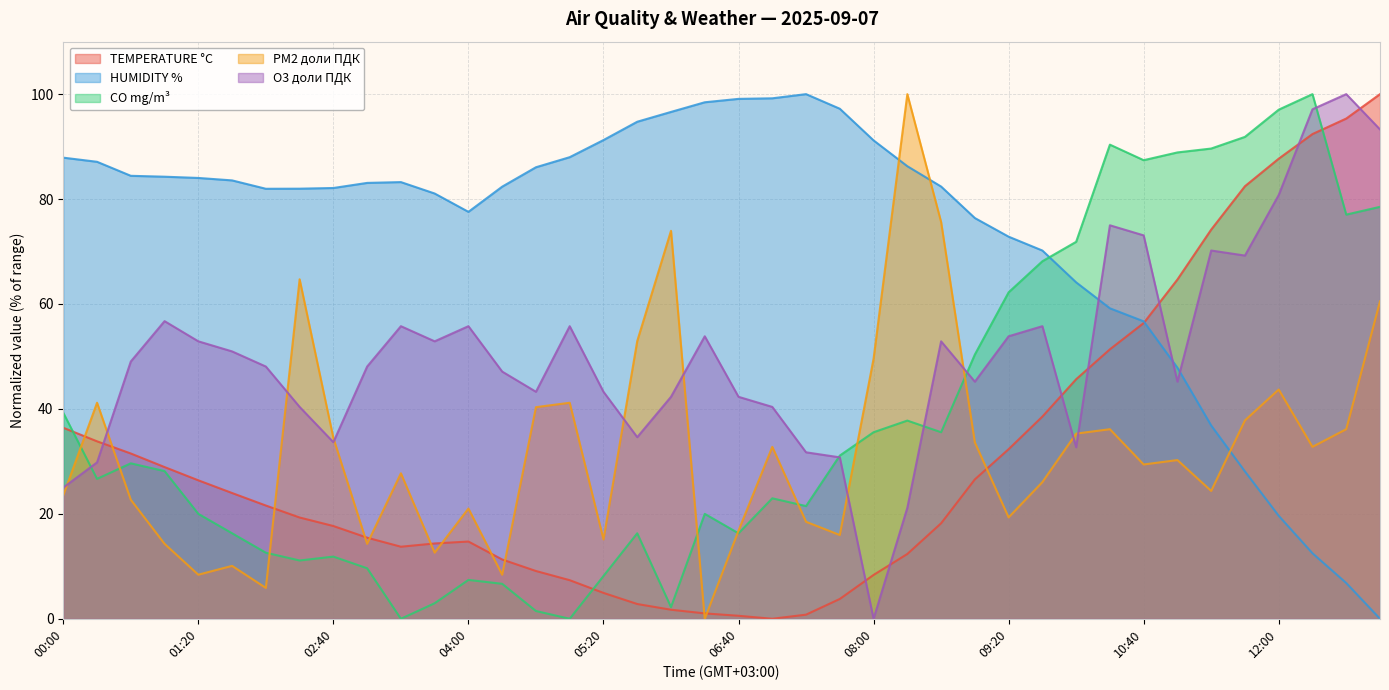

True or false: CO mg/m³ has a value of 9.2 at 07:00.

False